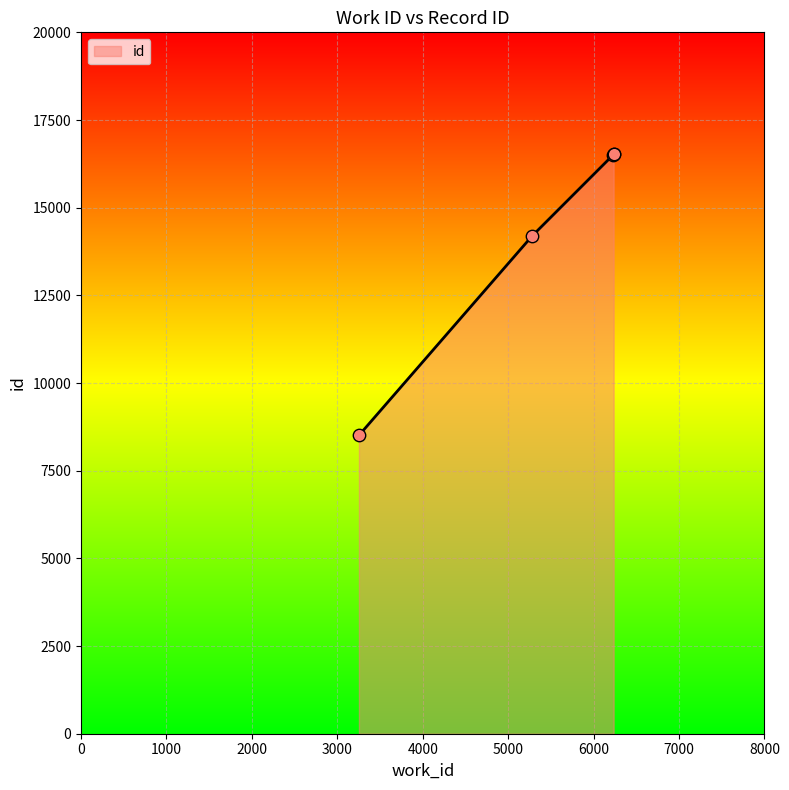

Approximately how many times larger is the value at 6234 compared to 6234?

1.0